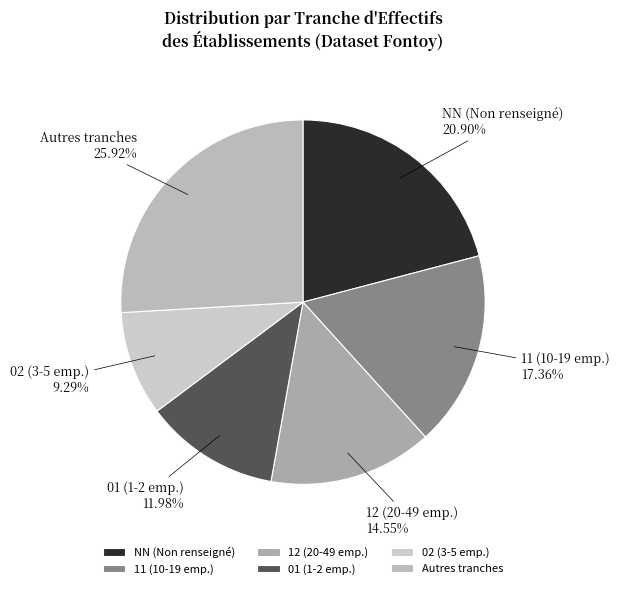

Rank the categories by value from highest to lowest.

Autres tranches, NN (Non renseigné), 11 (10-19 emp.), 12 (20-49 emp.), 01 (1-2 emp.), 02 (3-5 emp.)